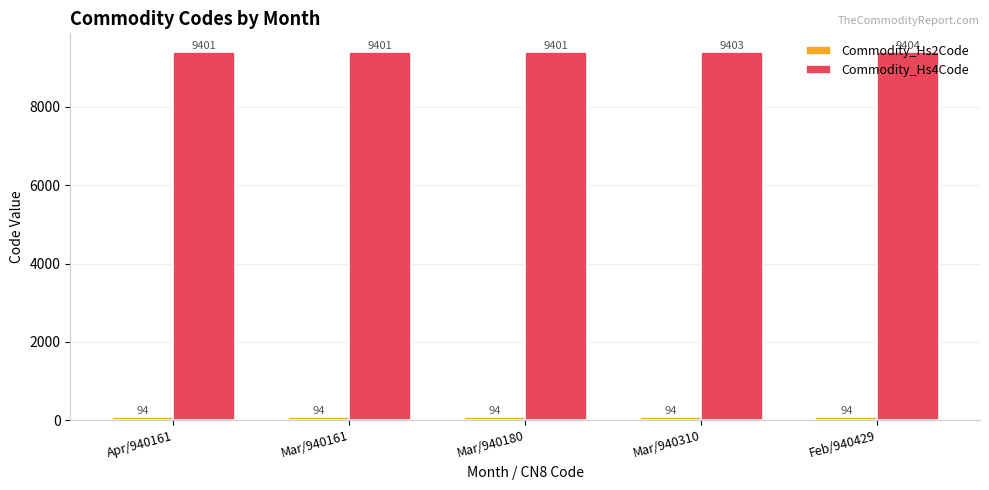

What is the greatest value displayed?

9404